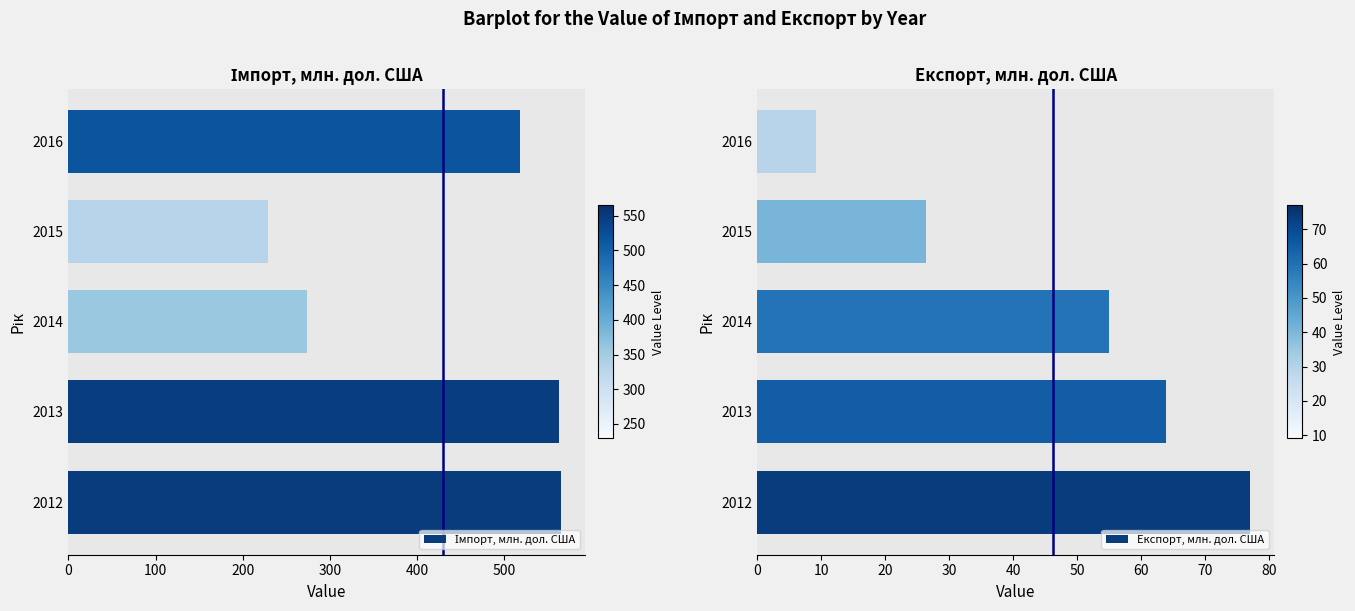

Rank the series at 100 from highest to lowest value.

Імпорт, млн. дол. США, Експорт, млн. дол. США